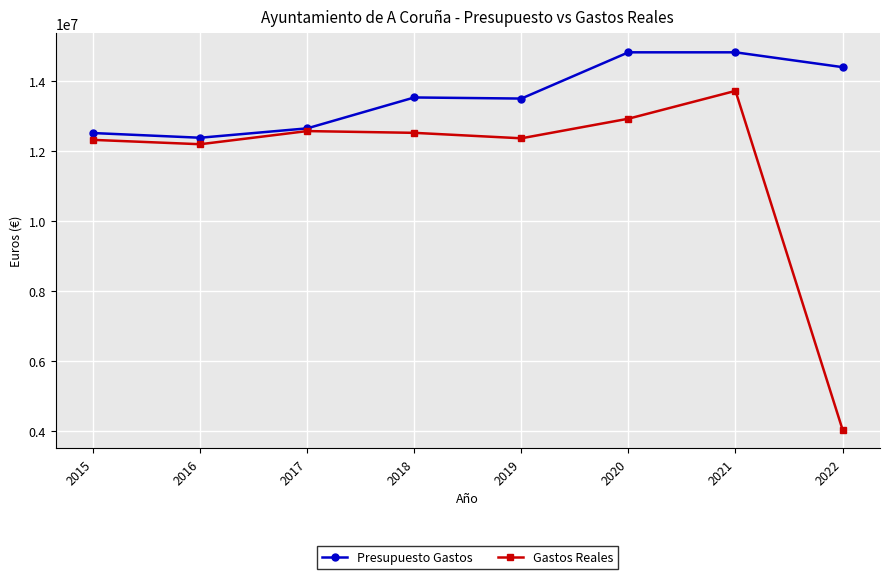

What is the value of the Gastos Reales point at the 6th from the left?

12925449.7